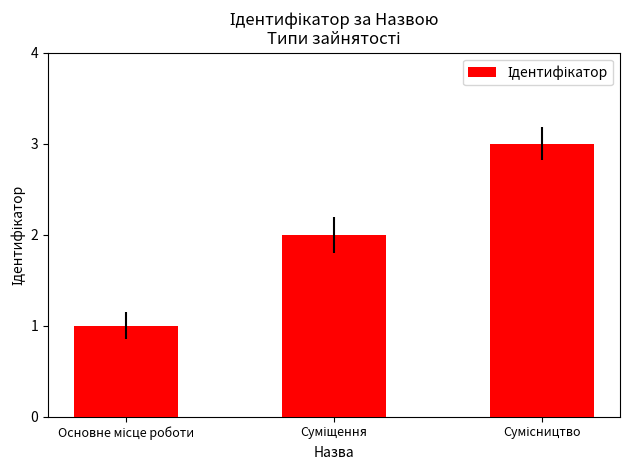

What is the sum of all values?

6